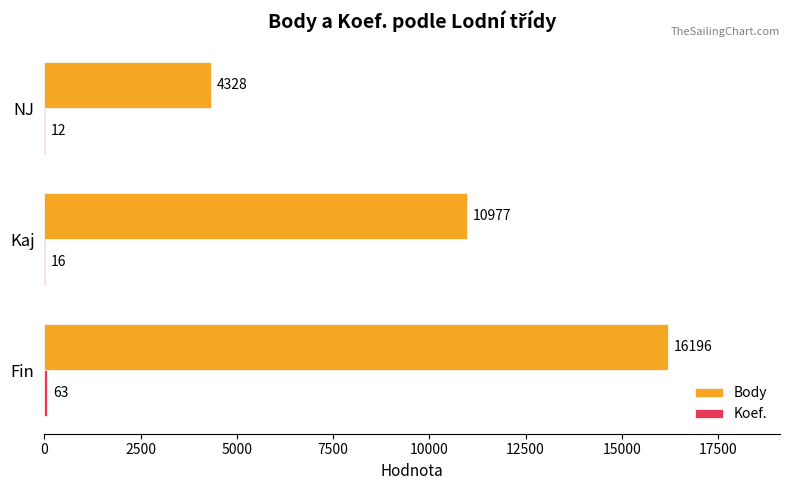

Is it true that Body equals 16103 at Kaj?

False